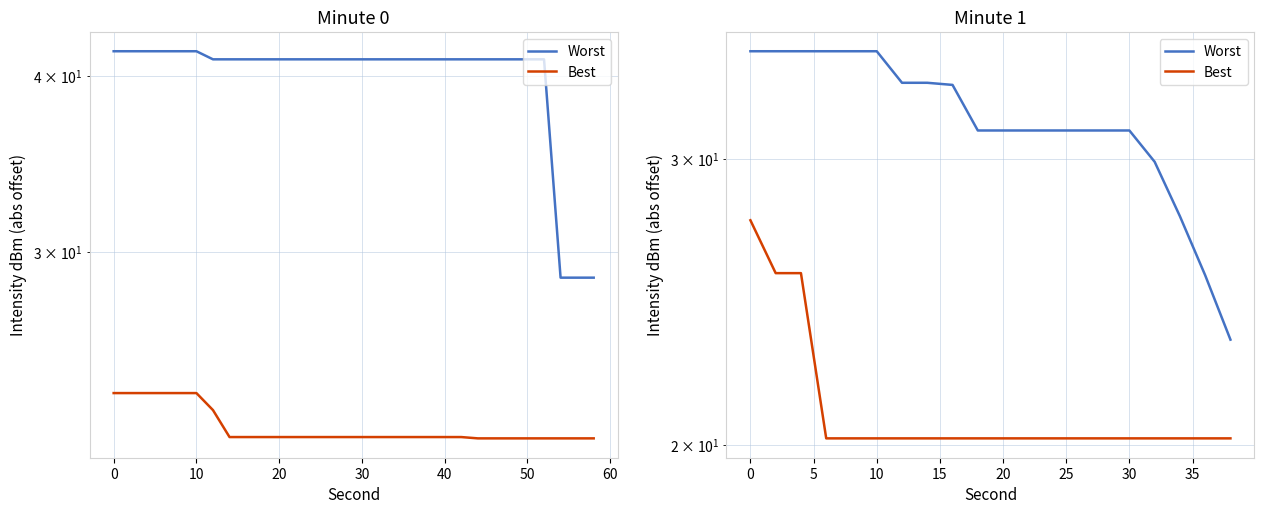

True or false: Best and Worst cross at least once.

False